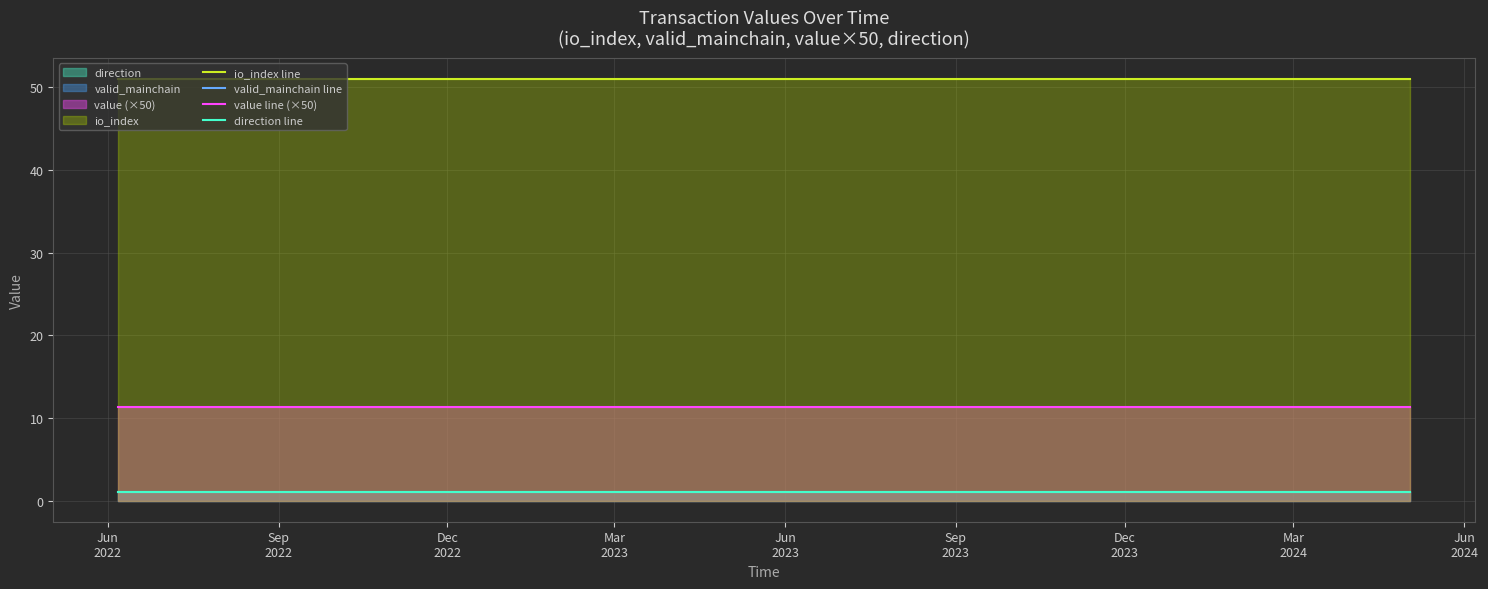

The value of io_index line at Mar
2024 is 51.0. True or false?

True